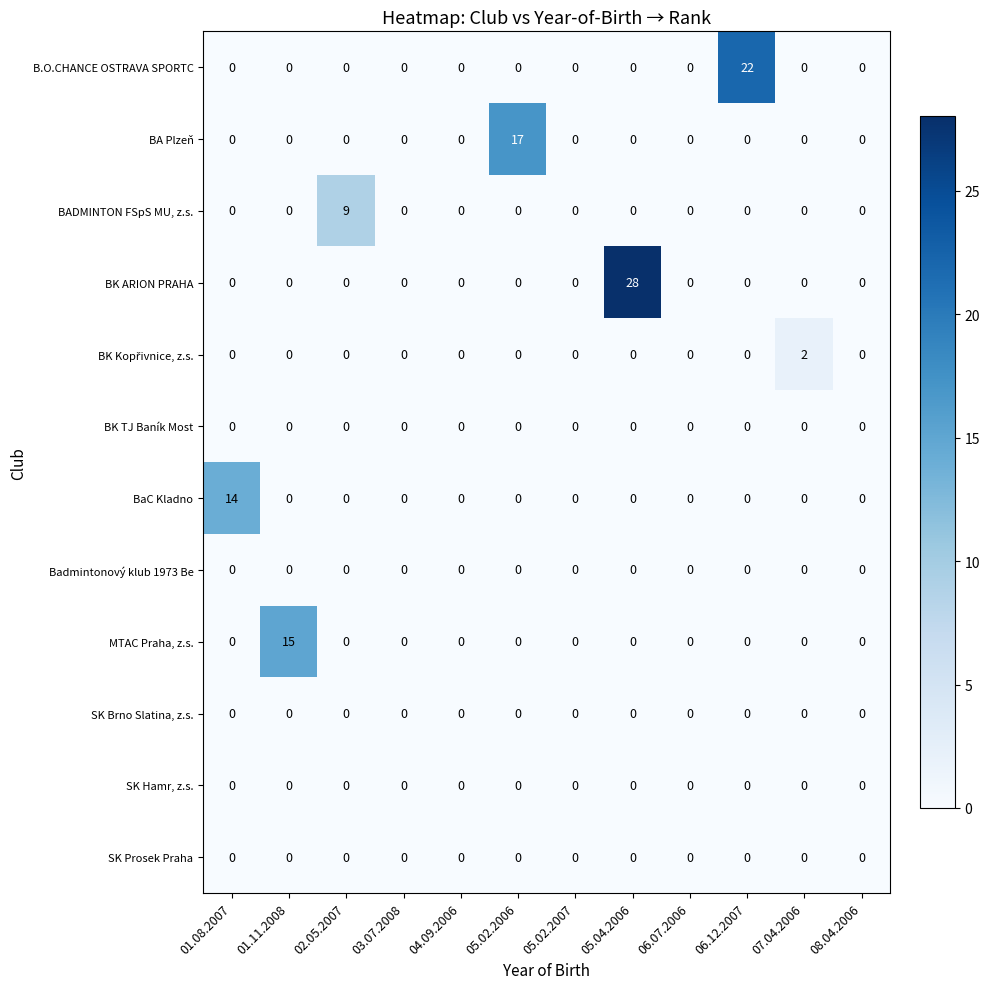

Which category has the highest value in the BADMINTON FSpS MU, z.s. series?

02.05.2007